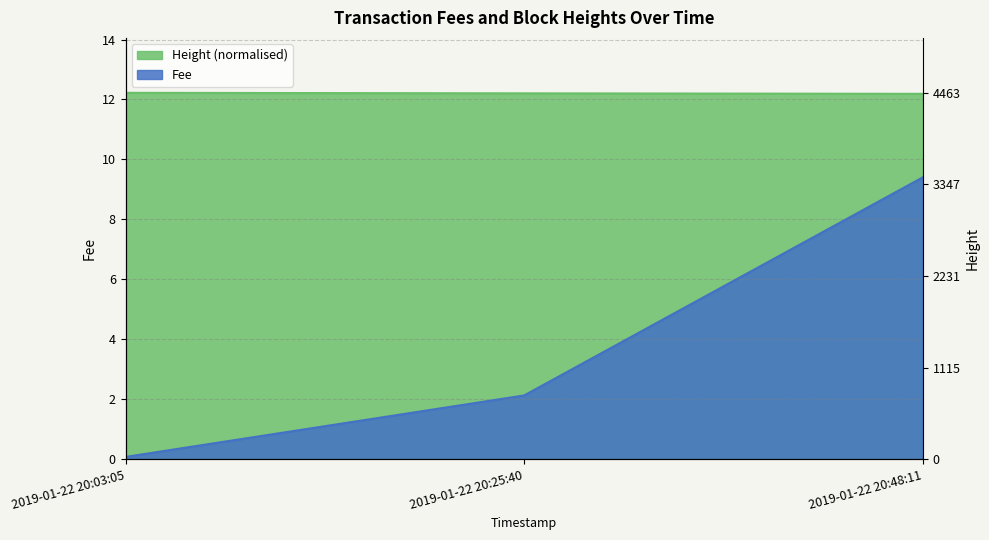

What is the total value across all series at 2019-01-22 20:25:40?

14.3